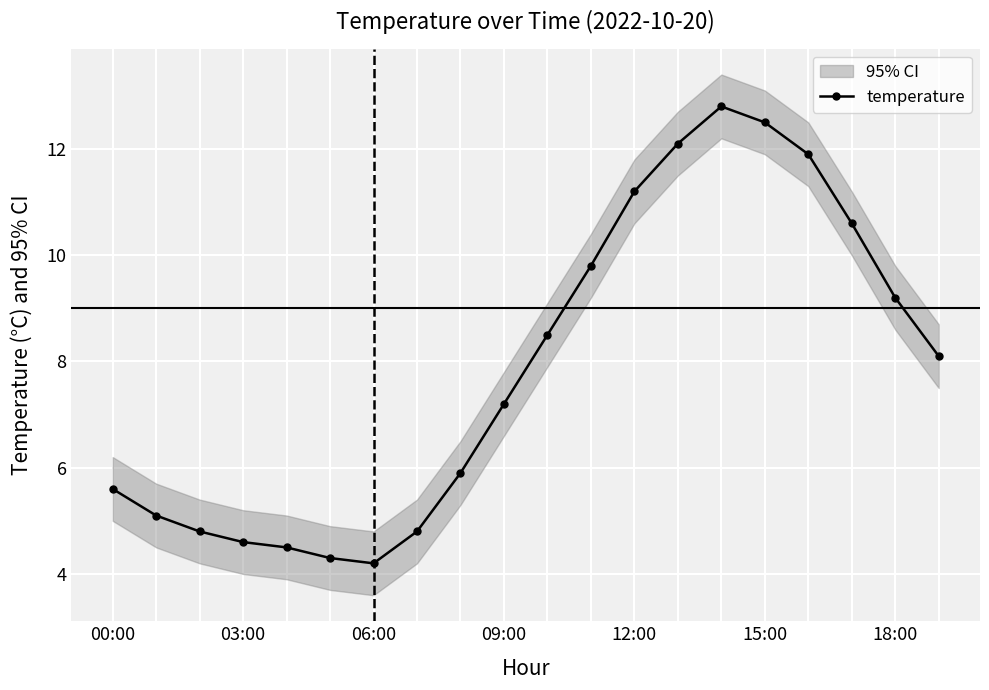

What is the greatest value displayed?

12.8